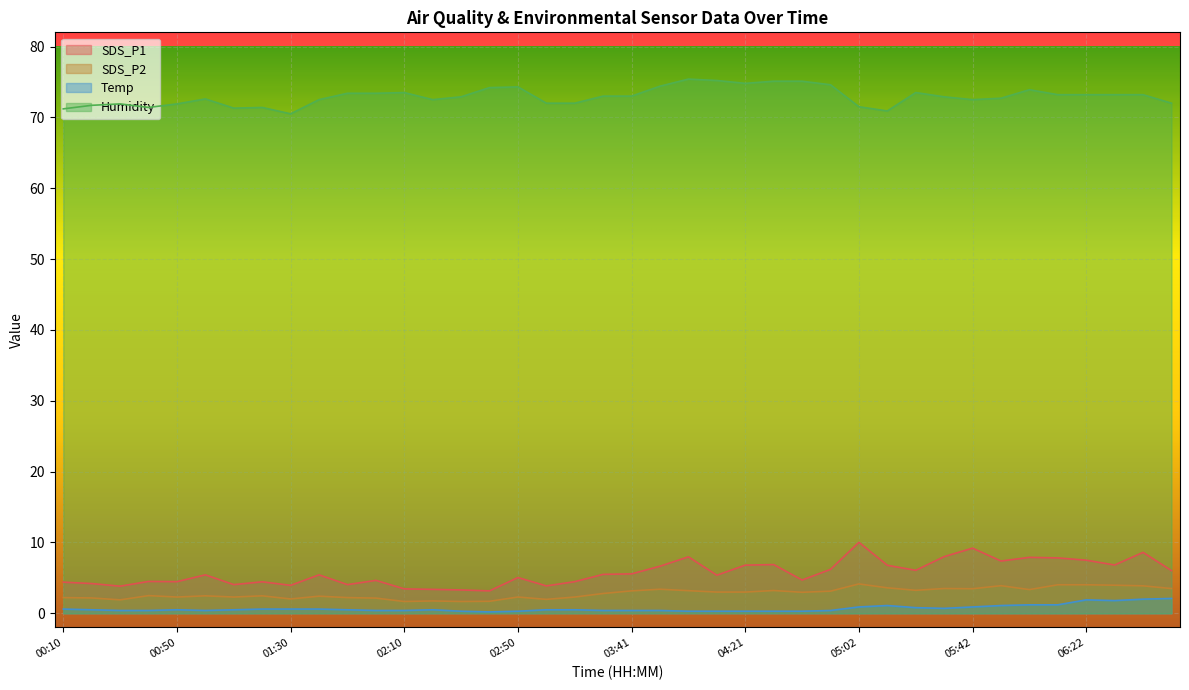

True or false: Temp has a value of 0.7 at 01:10.

False